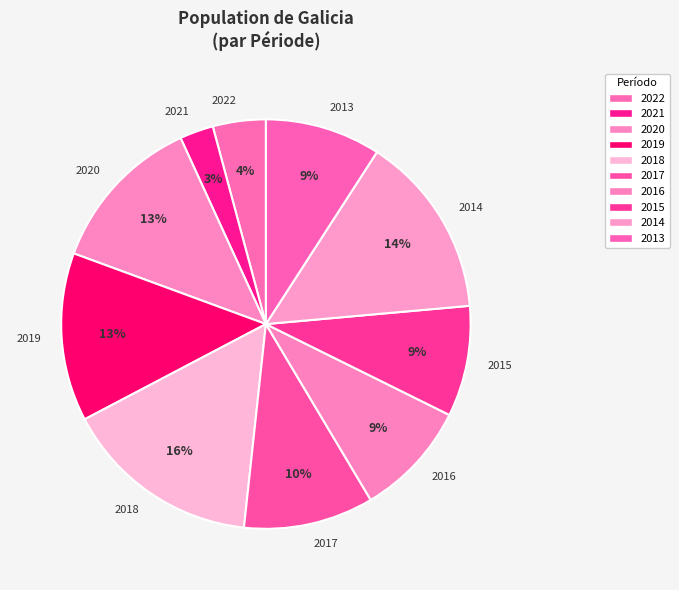

Between 2020 and 2016, which is larger?

2020